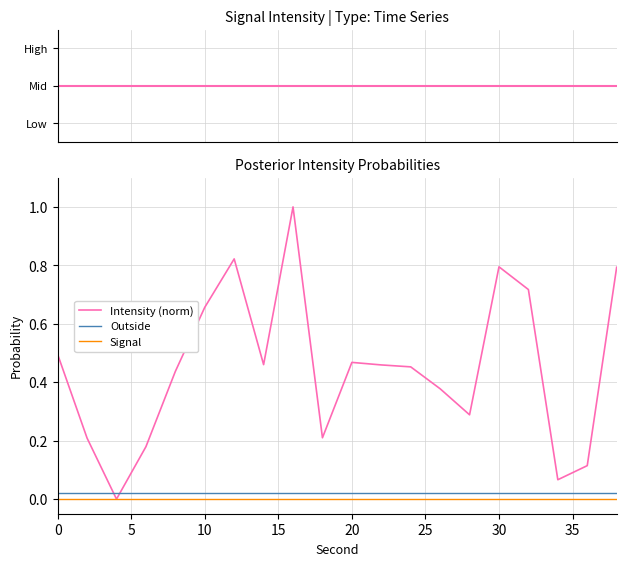

What is the value of the 9th point from the left?

1.0